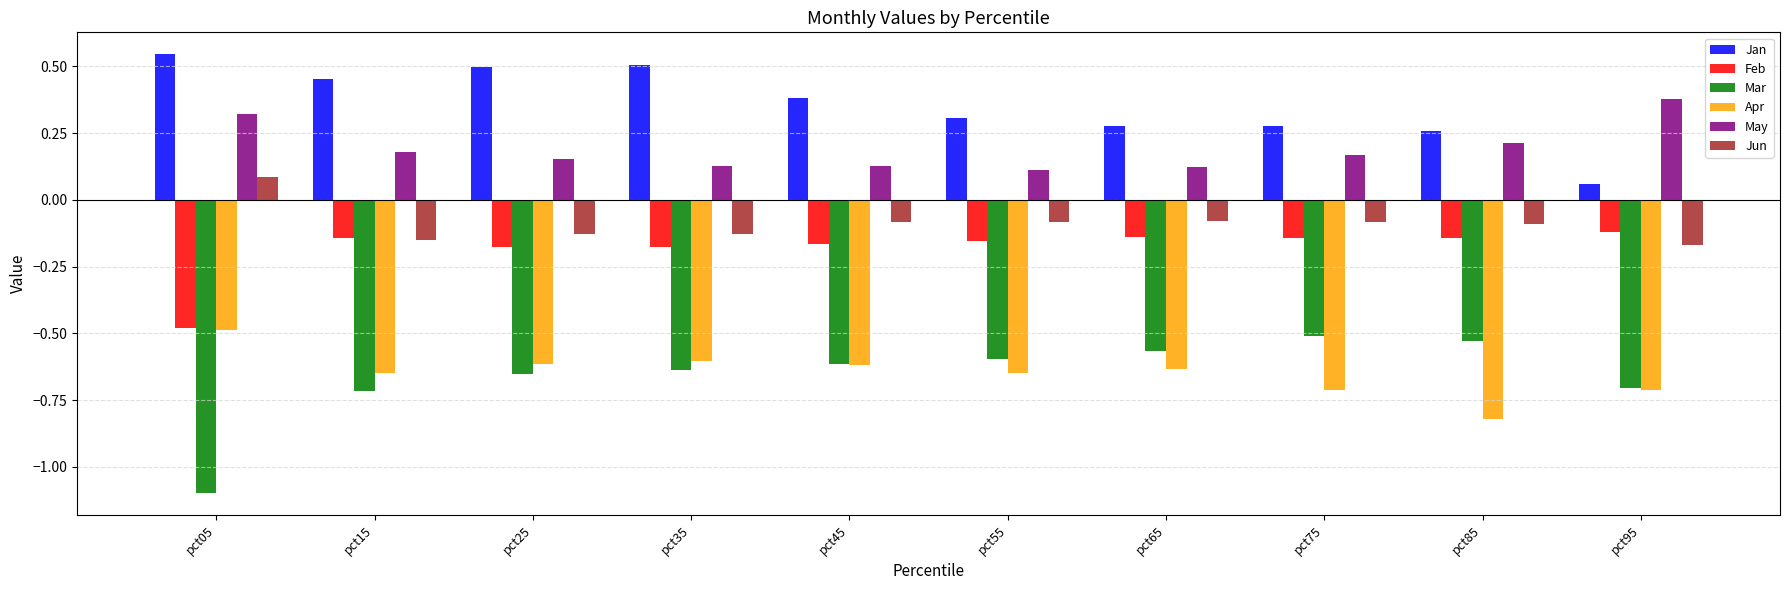

Which series has the largest range (max minus min)?

Mar